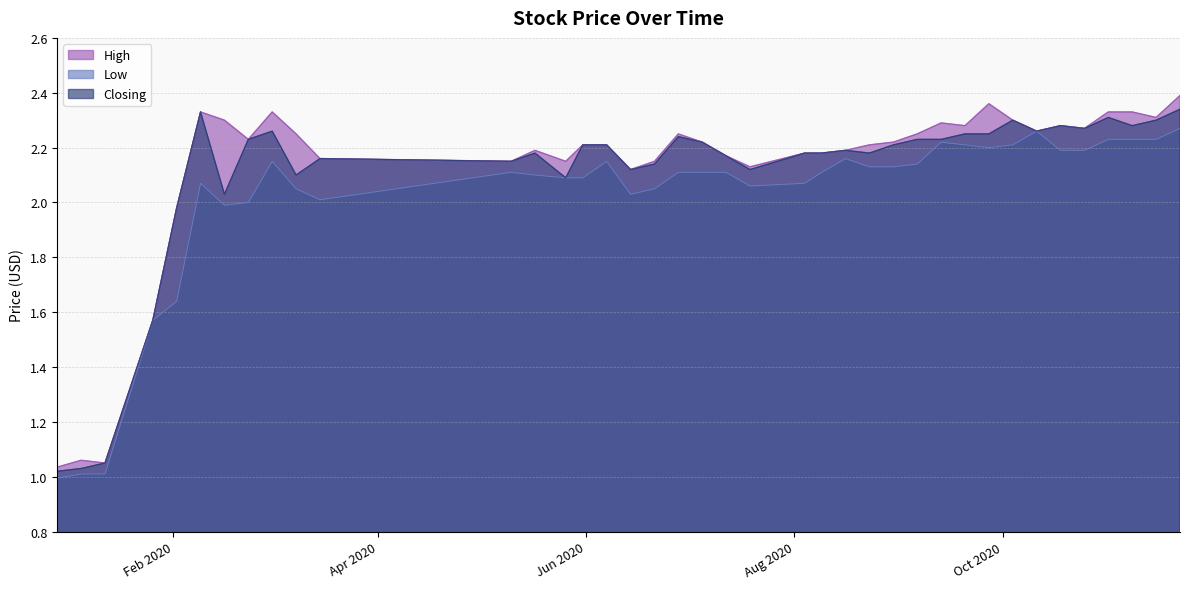

True or false: Closing has a value of 0.8 at 20/09/2020.

False